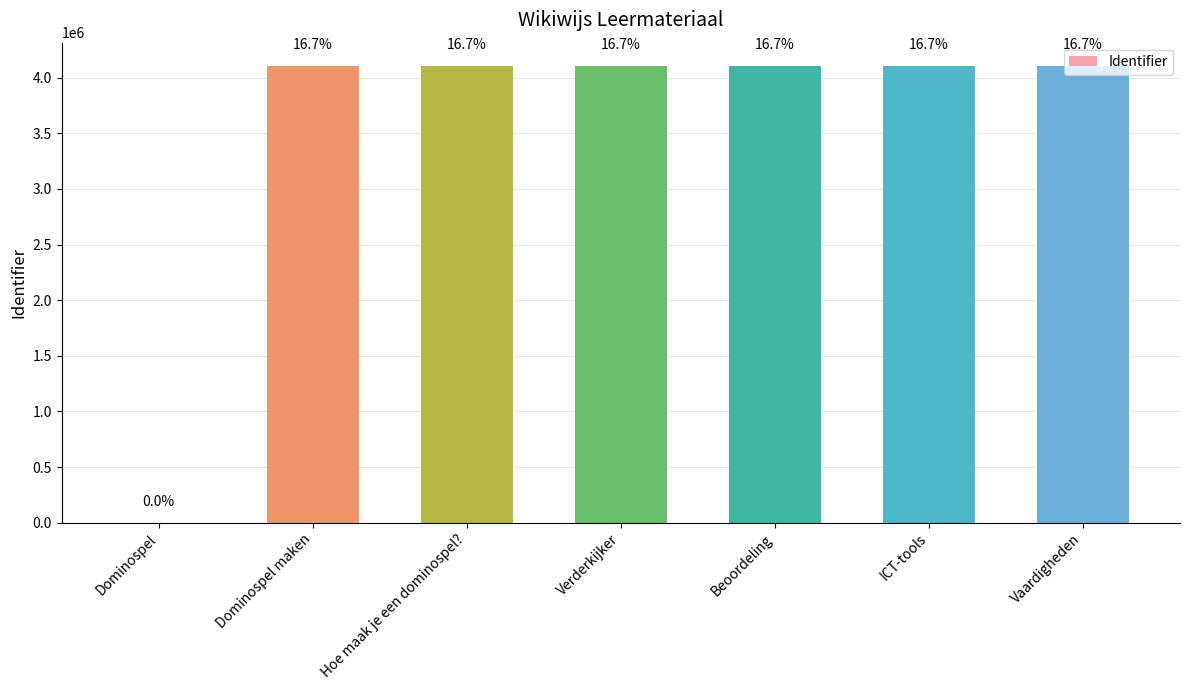

Rank the categories by value from highest to lowest.

Vaardigheden, ICT-tools, Beoordeling, Verderkijker, Hoe maak je een dominospel?, Dominospel maken, Dominospel